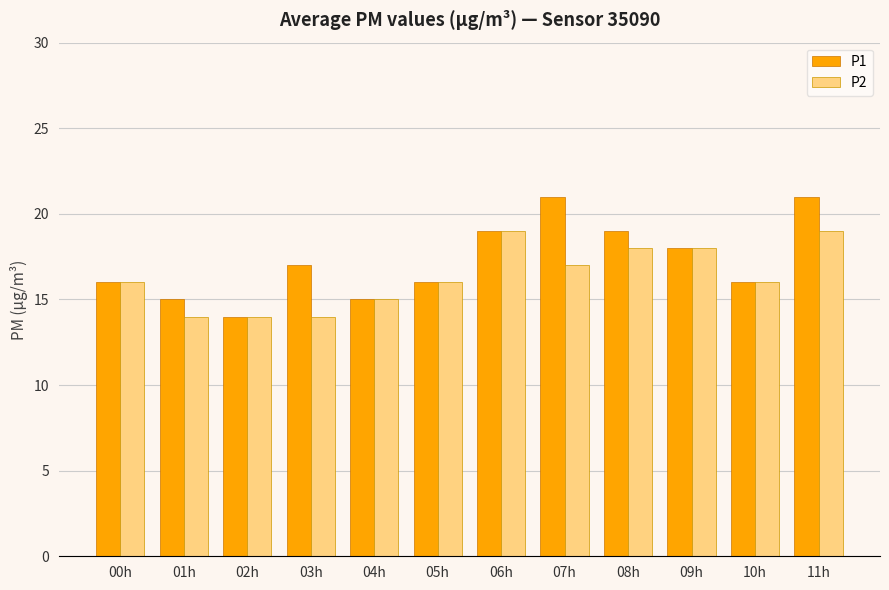

At how many categories does at least one series exceed 20?

2